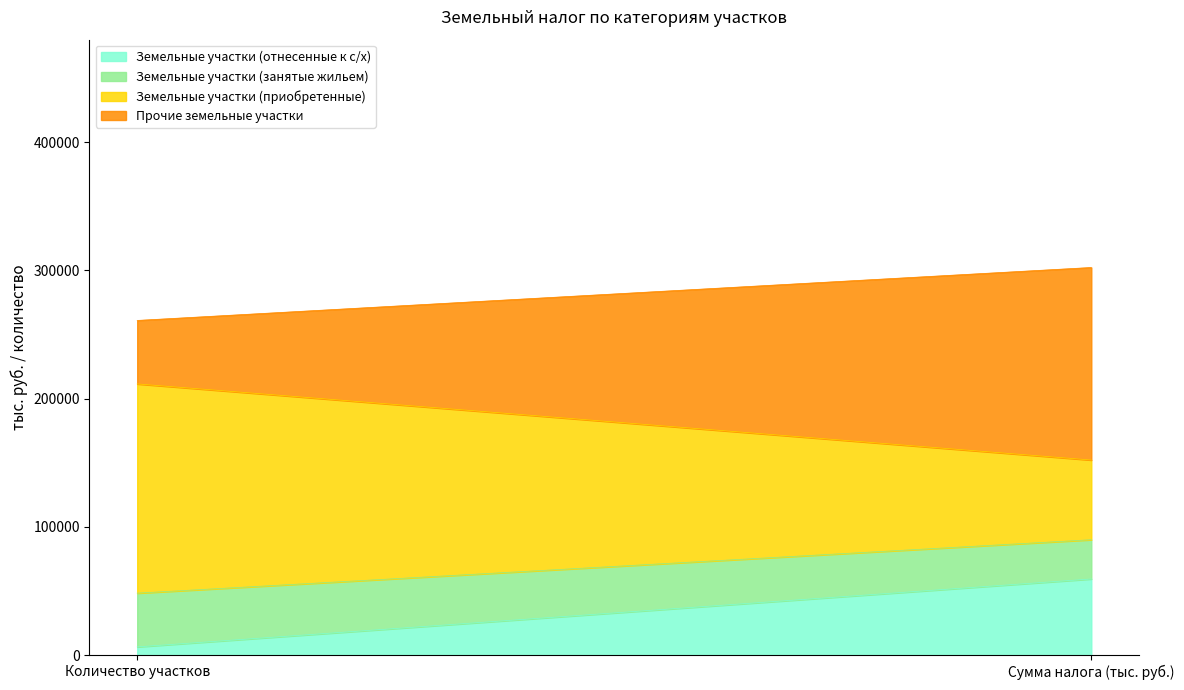

List the labels in order of Земельные участки (приобретенные) value, largest first.

Количество участков, Сумма налога (тыс. руб.)